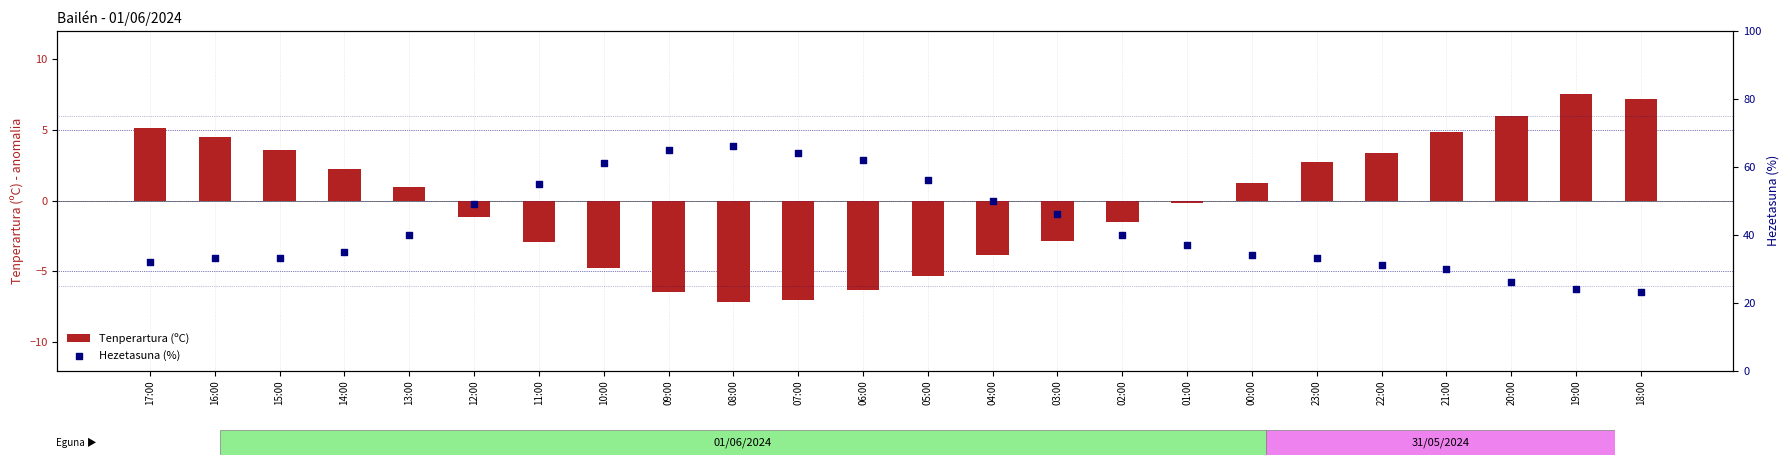

What is the total value across all series at 06:00?

55.7